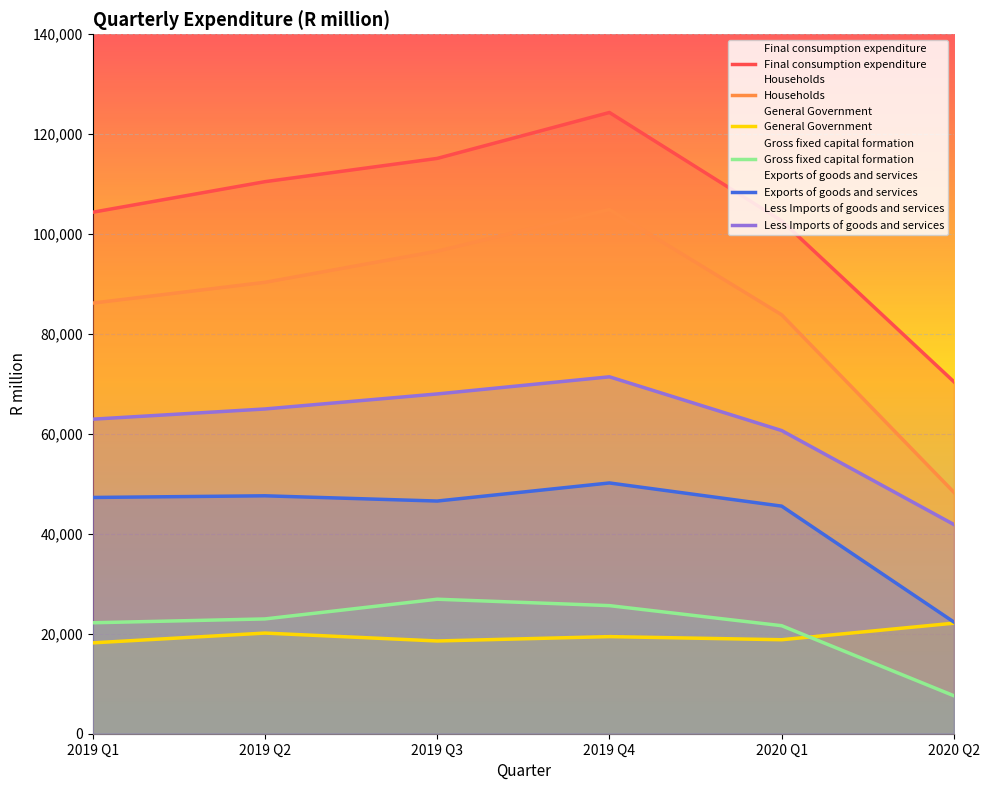

What is the total value across all series at 2020 Q1?

333186